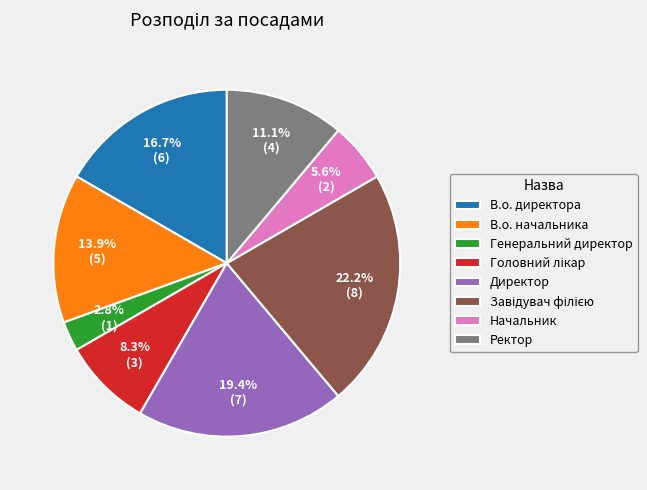

To the nearest percent, what is the average slice percentage?

12%